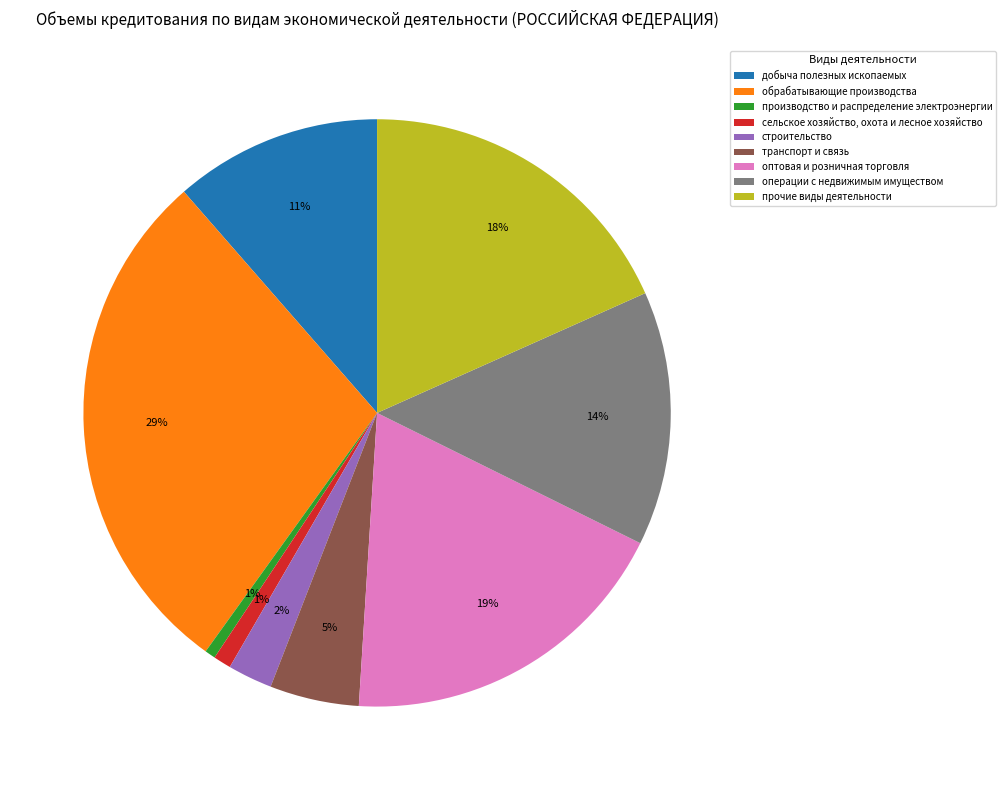

True or false: транспорт и связь accounts for 5% of the total.

True